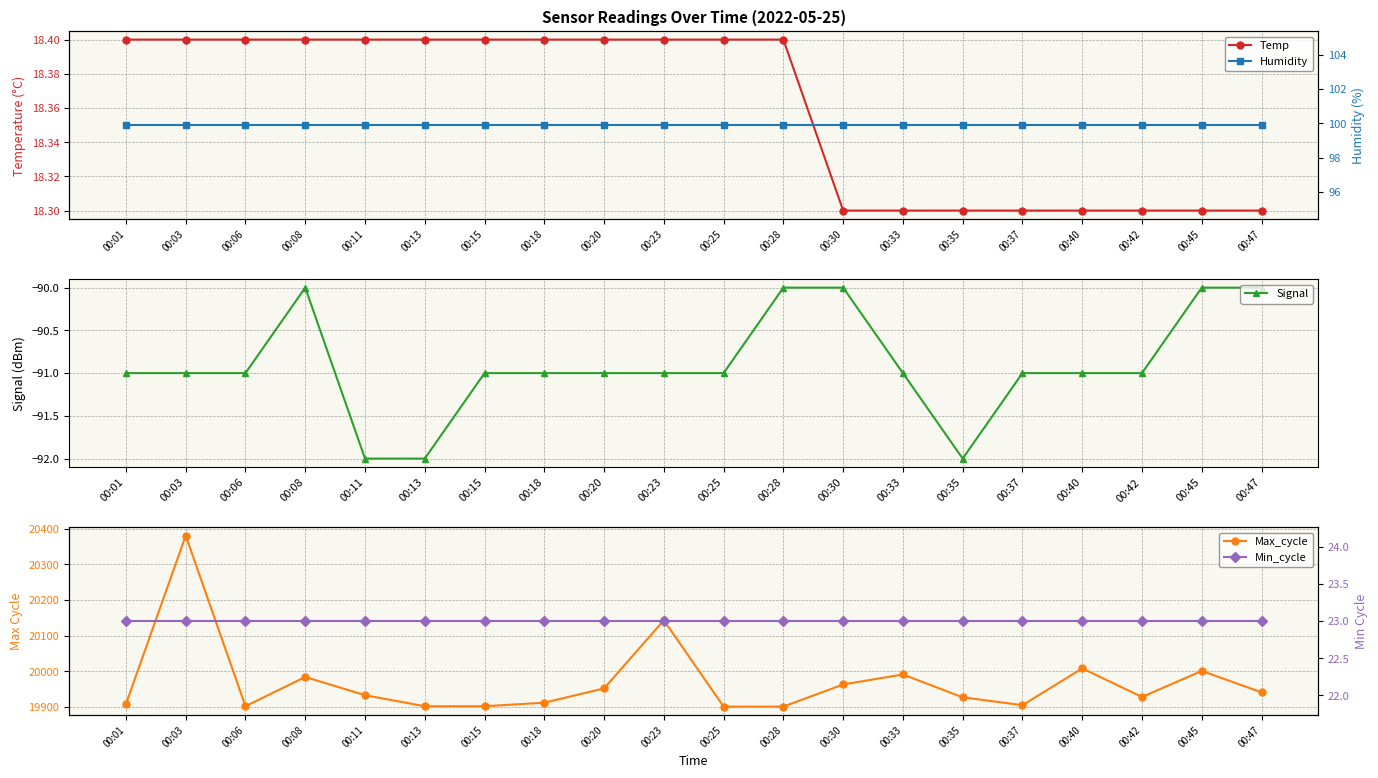

How many categories are shown in the chart?

20